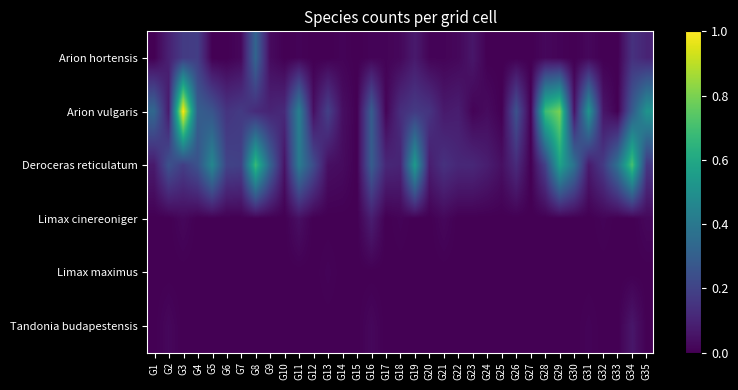

Between G27 and G18, which is larger?

G18